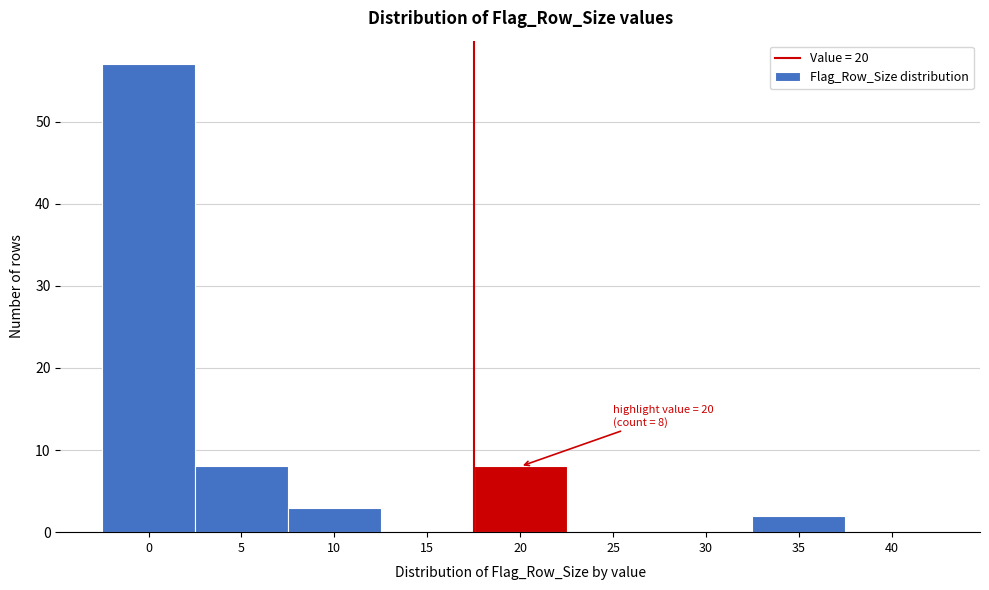

Reading right to left, what are all the values shown in this chart?

40=0	35=2	30=0	25=0	20=8	15=0	10=3	5=8	0=57